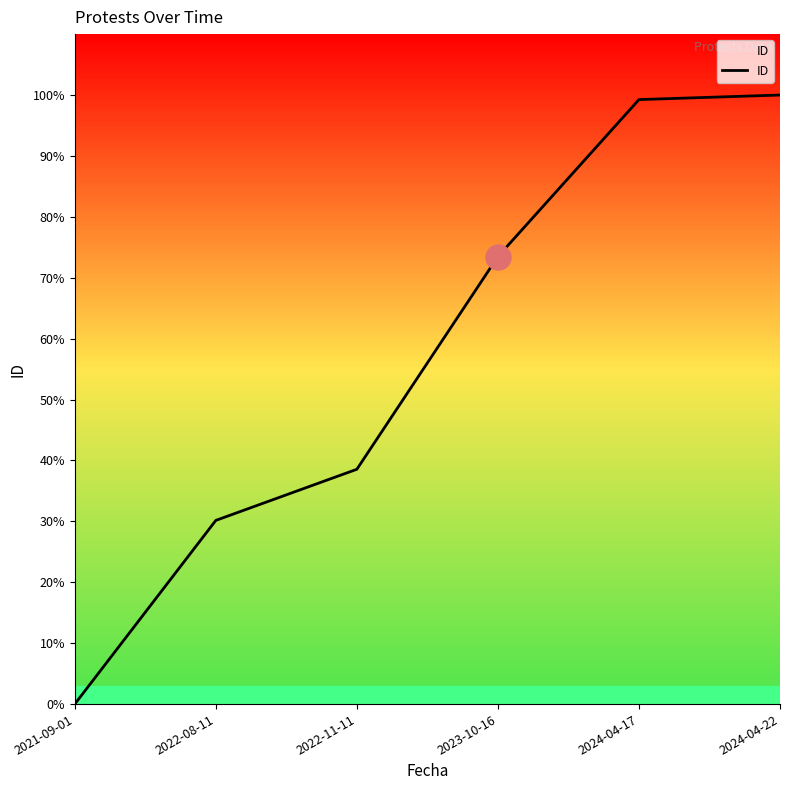

What is the average value?

56.9